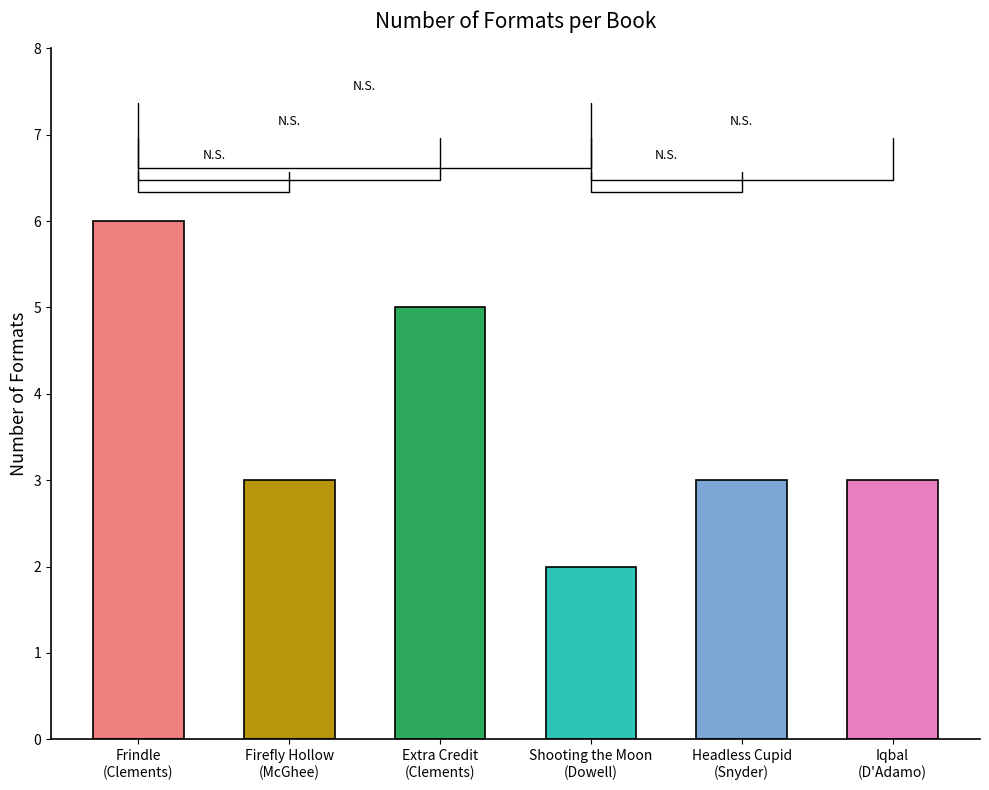

What is the change in value from Frances O'Roark Dowell
(Shooting the Moon) to Zilpha Keatley Snyder
(Headless Cupid)?

+1